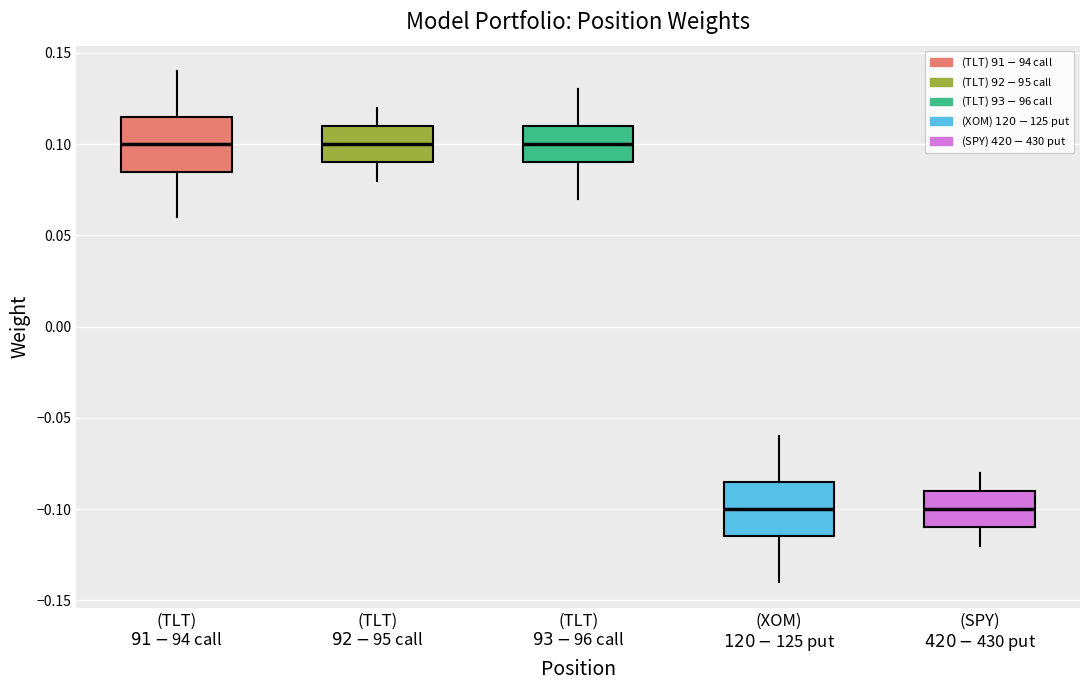

Where does the upper whisker of the box for (SPY) $420-$430 put end on the y-axis? The values are not printed on the chart, so give them approximately, as read against the axis.

-0.080